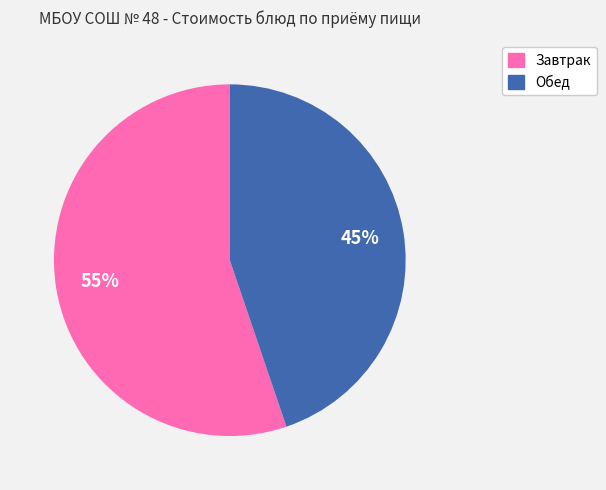

To the nearest percent, what is the difference between the largest and smallest slice percentages?

10%